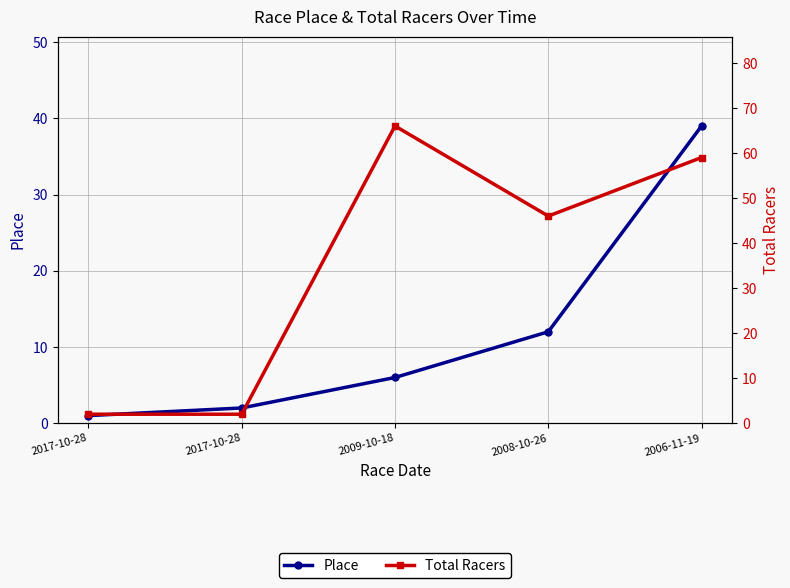

Between 2017-10-28 and 2017-10-28, which series saw the biggest shift?

Place